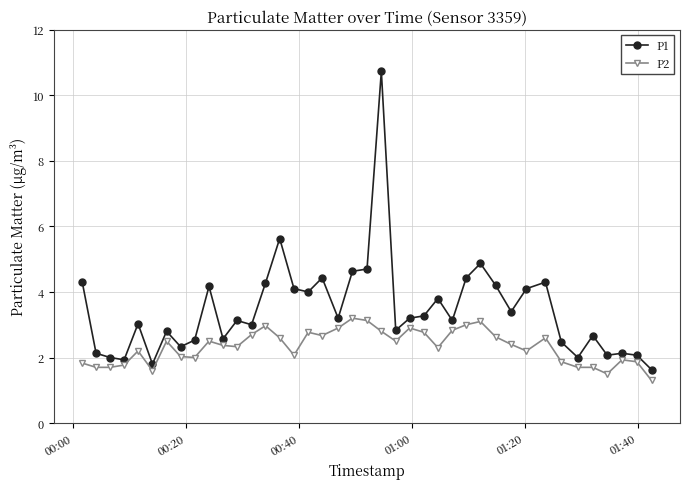

What is the average value of the P1 series?

3.4